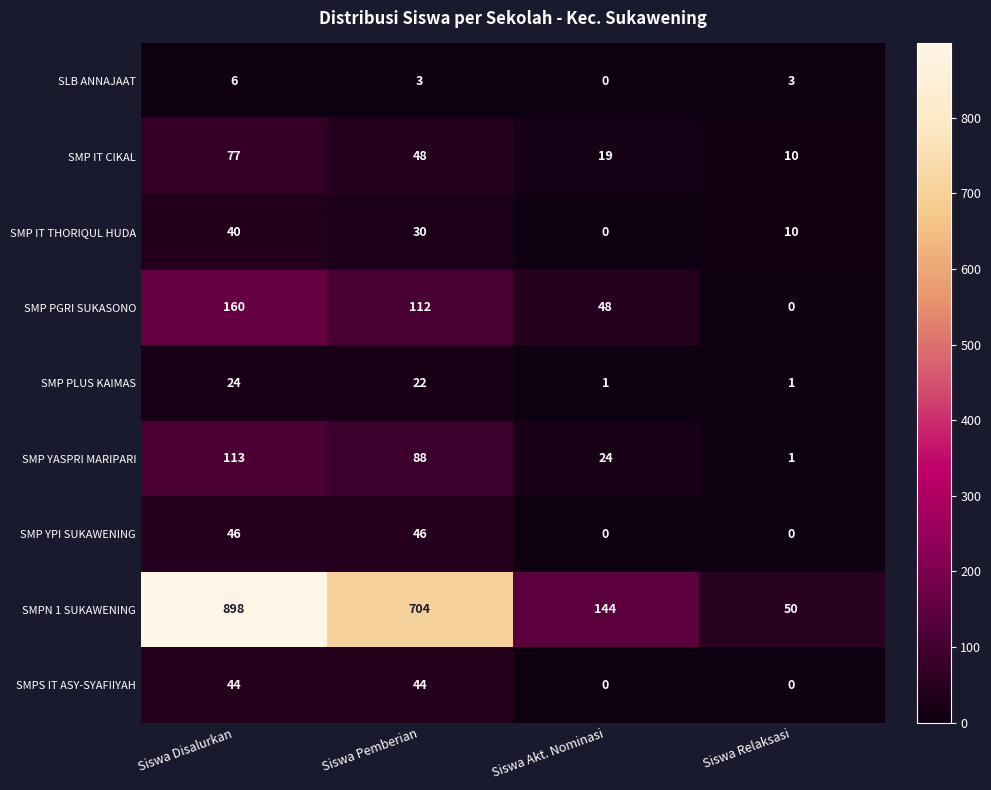

What is the total value across all series at Siswa Pemberian?

1097